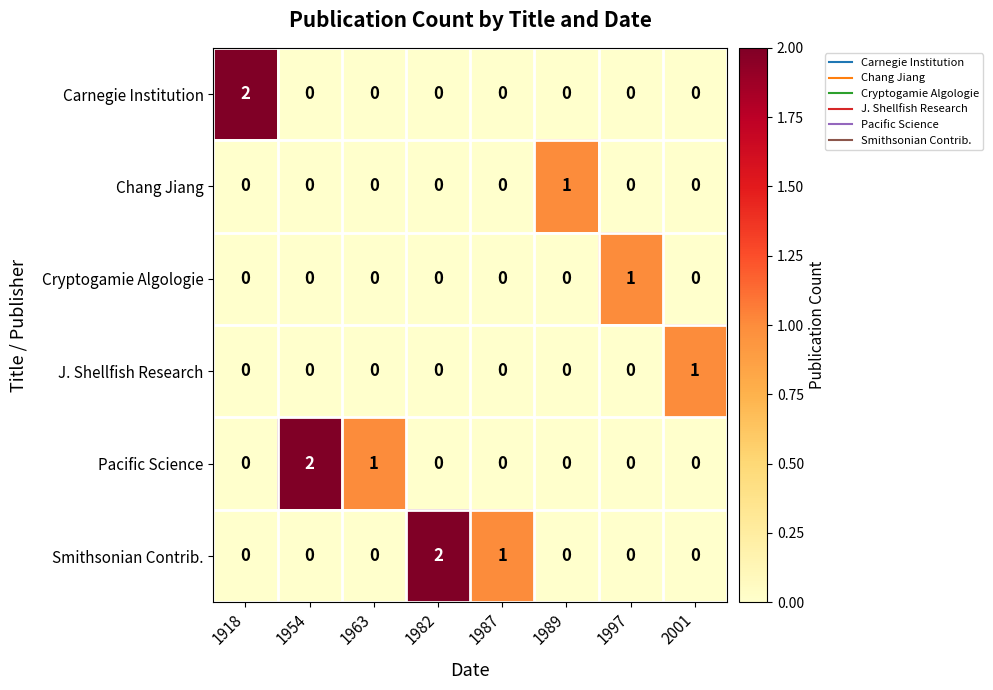

What is the sum of all Pacific Science values?

3